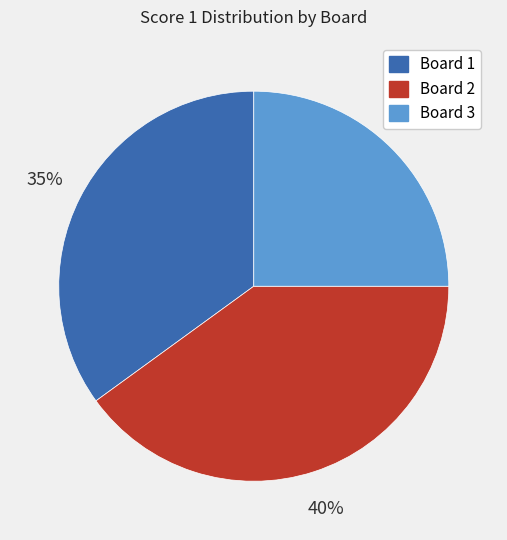

To the nearest percent, what portion does Board 1 represent?

35%